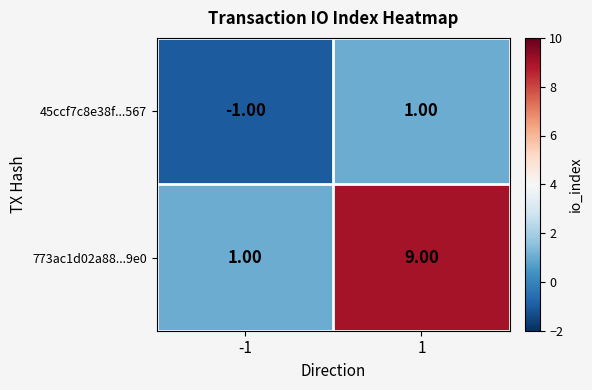

What is the average value of the 773ac1d02a88...9e0 series?

5